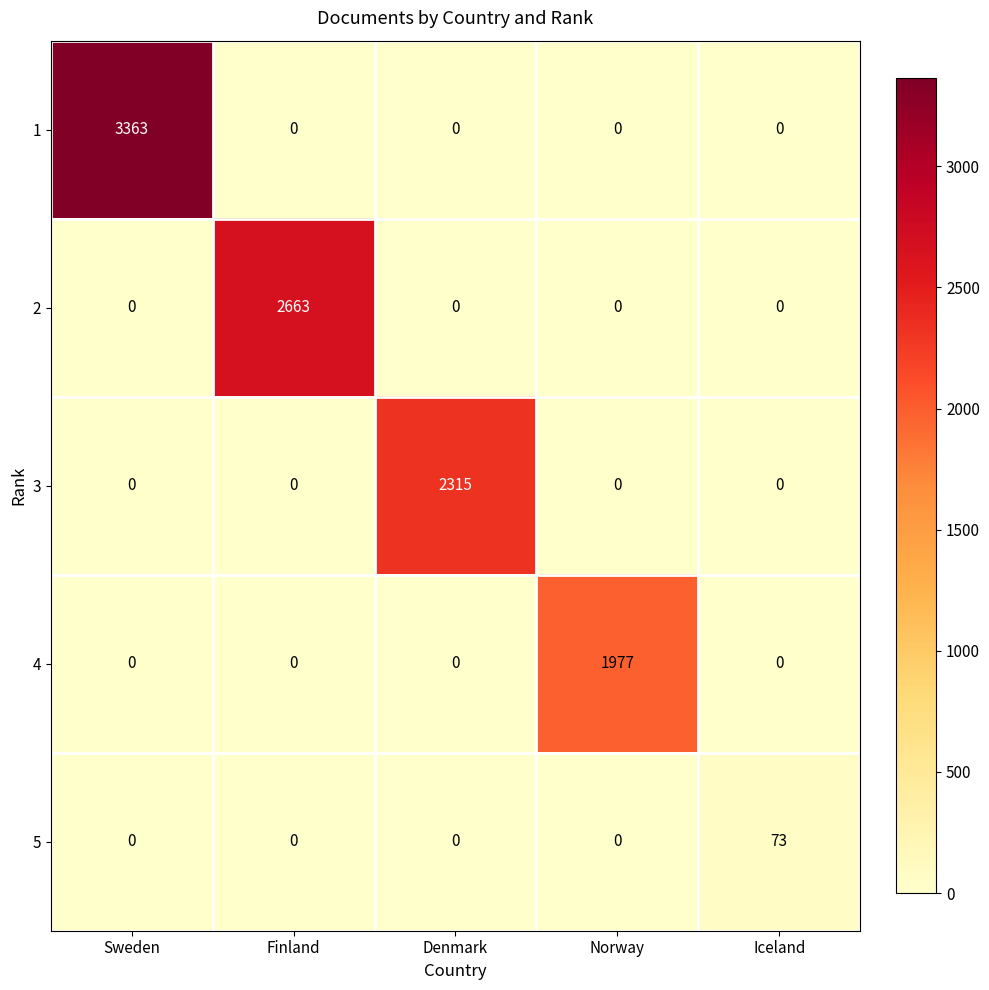

Which series has the largest total across all categories?

1